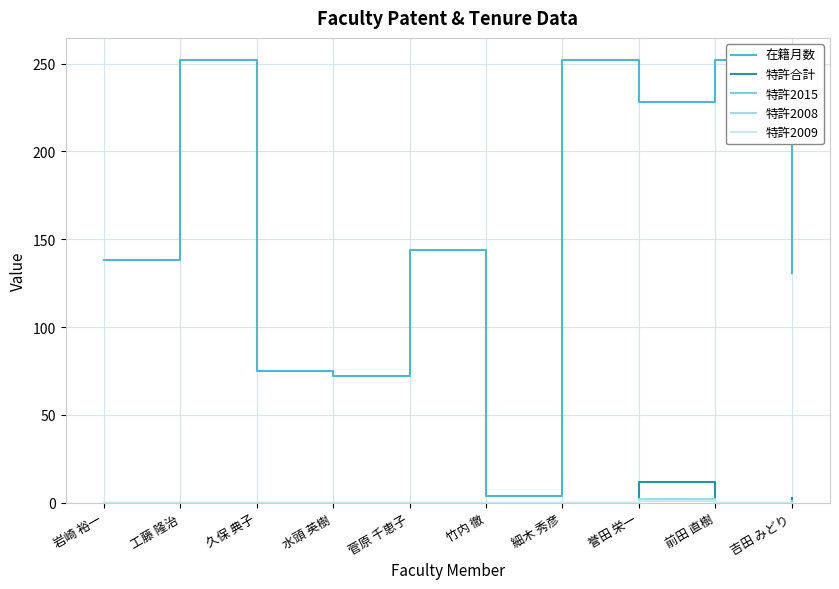

Which series changed the most between 誉田 栄一 and 前田 直樹?

在籍月数